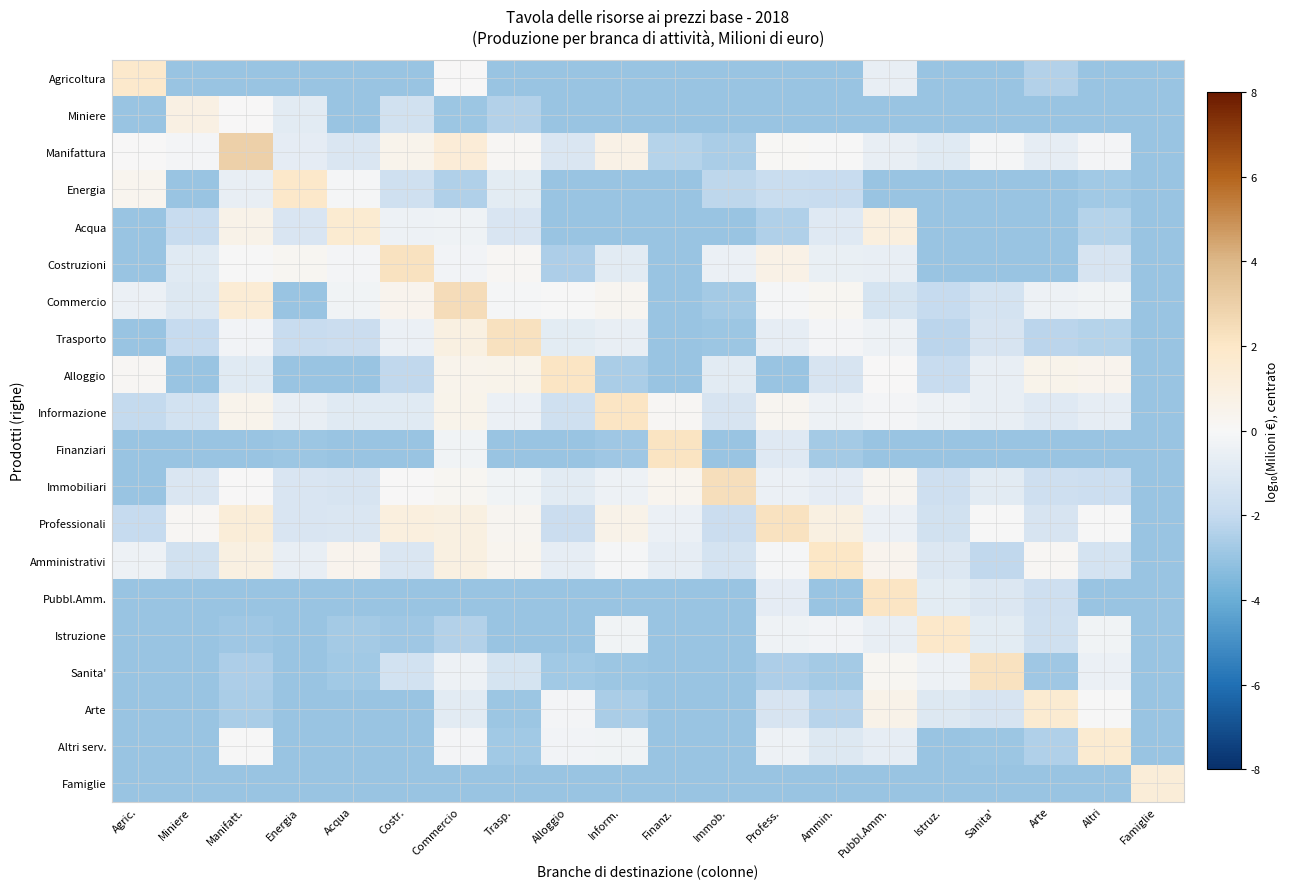

At Alloggio, list the series in order from smallest to largest.

Agricoltura, Miniere, Energia, Acqua, Finanziari, Pubbl.Amm., Istruzione, Famiglie, Sanita', Costruzioni, Professionali, Informazione, Manifattura, Immobiliari, Trasporto, Amministrativi, Altri serv., Arte, Commercio, Alloggio